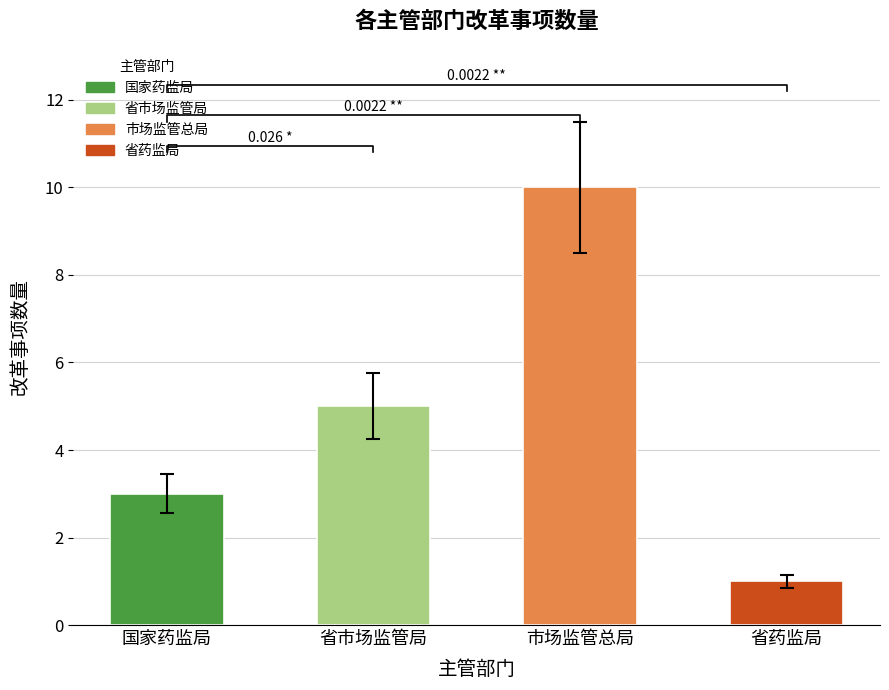

Reading left to right, list all the values displayed in this chart.

国家药监局=3	省市场监管局=5	市场监管总局=10	省药监局=1